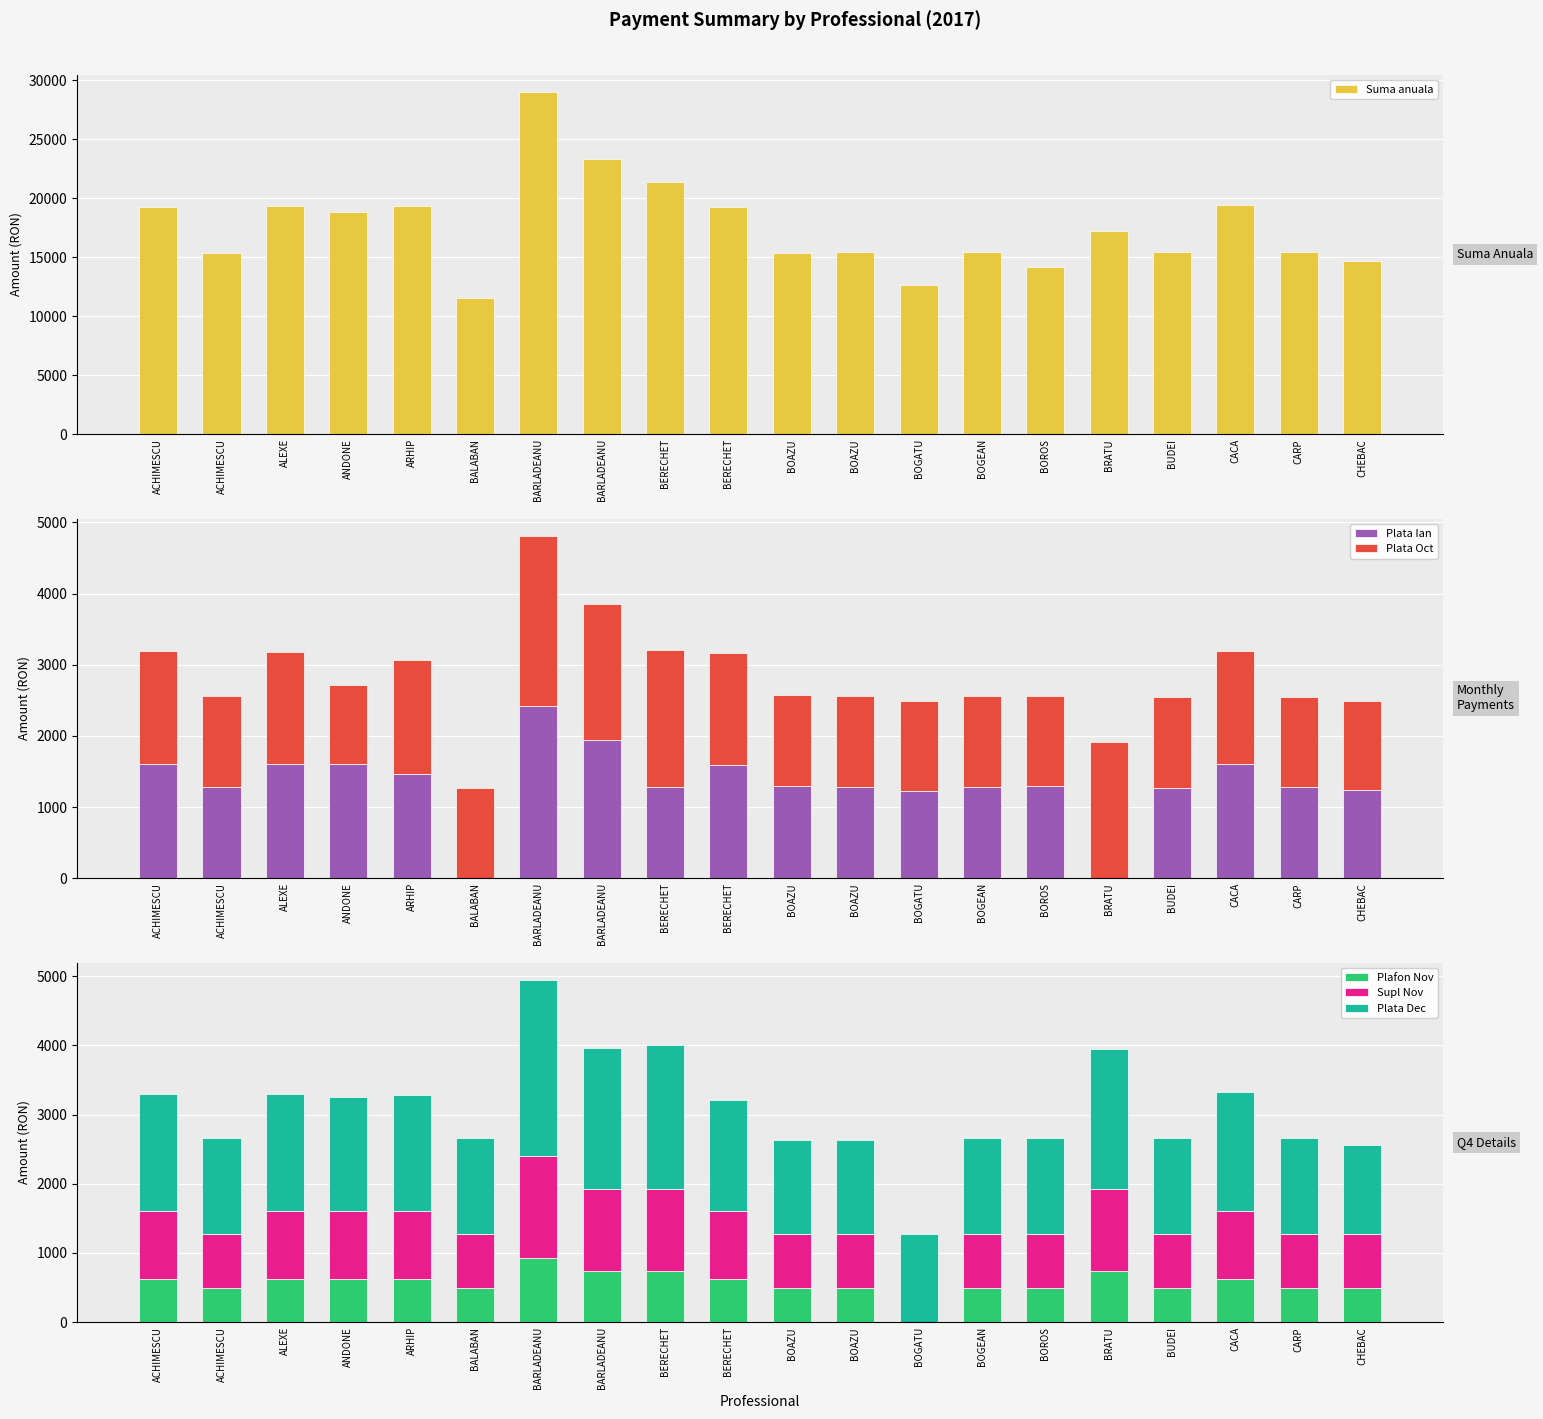

What are all the series names shown in the legend?

Suma anuala, Plata Ian, Plata Oct, Plafon Nov, Supl Nov, Plata Dec